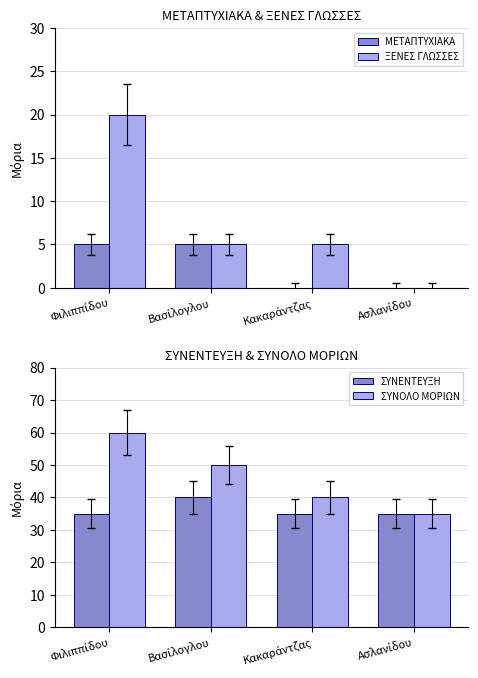

What is the sum of all ΣΥΝΕΝΤΕΥΞΗ values?

145